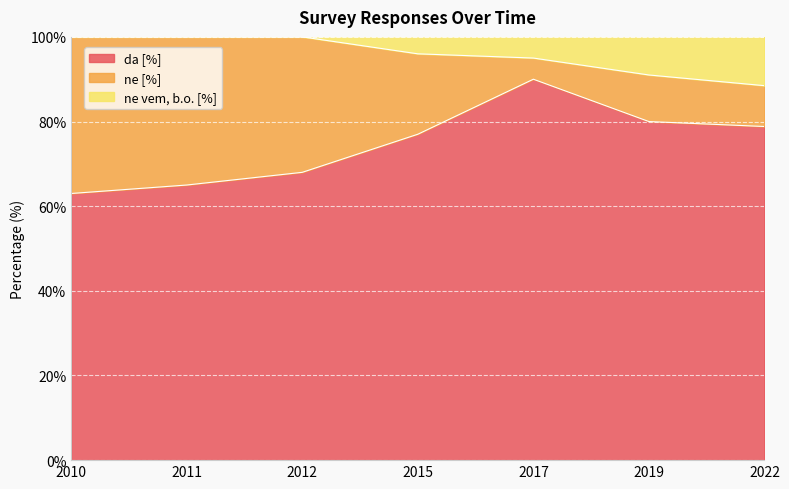

True or false: ne vem, b.o. [%] and da [%] cross at least once.

False